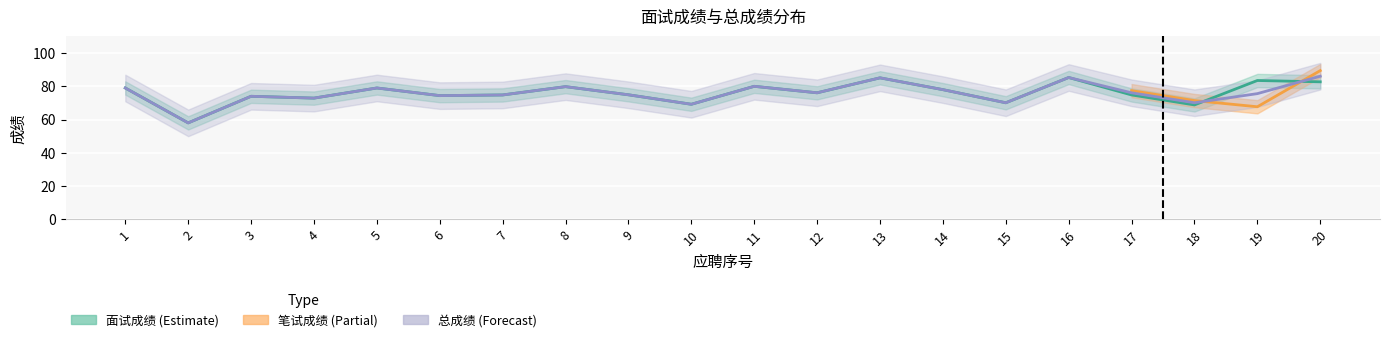

What is the difference between the maximum and minimum values in the 面试成绩 series?

27.3